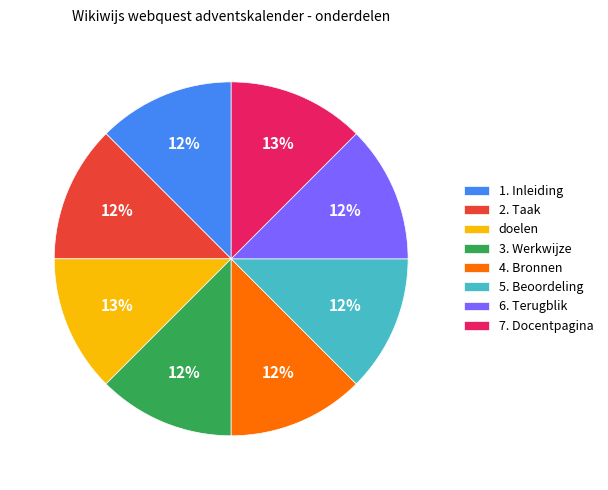

To the nearest percent, what portion does 3. Werkwijze represent?

12%